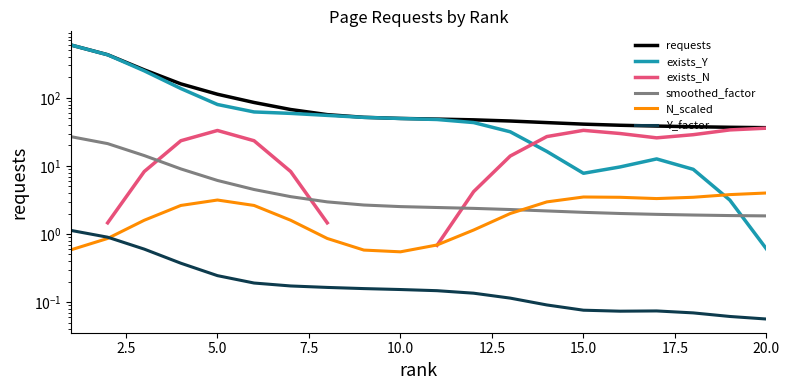

The value of requests at 20.0 is 76.9. True or false?

False